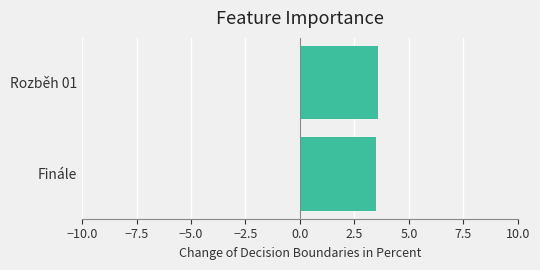

What is the ratio of the value at Finále to the value at Rozběh 01?

1.0